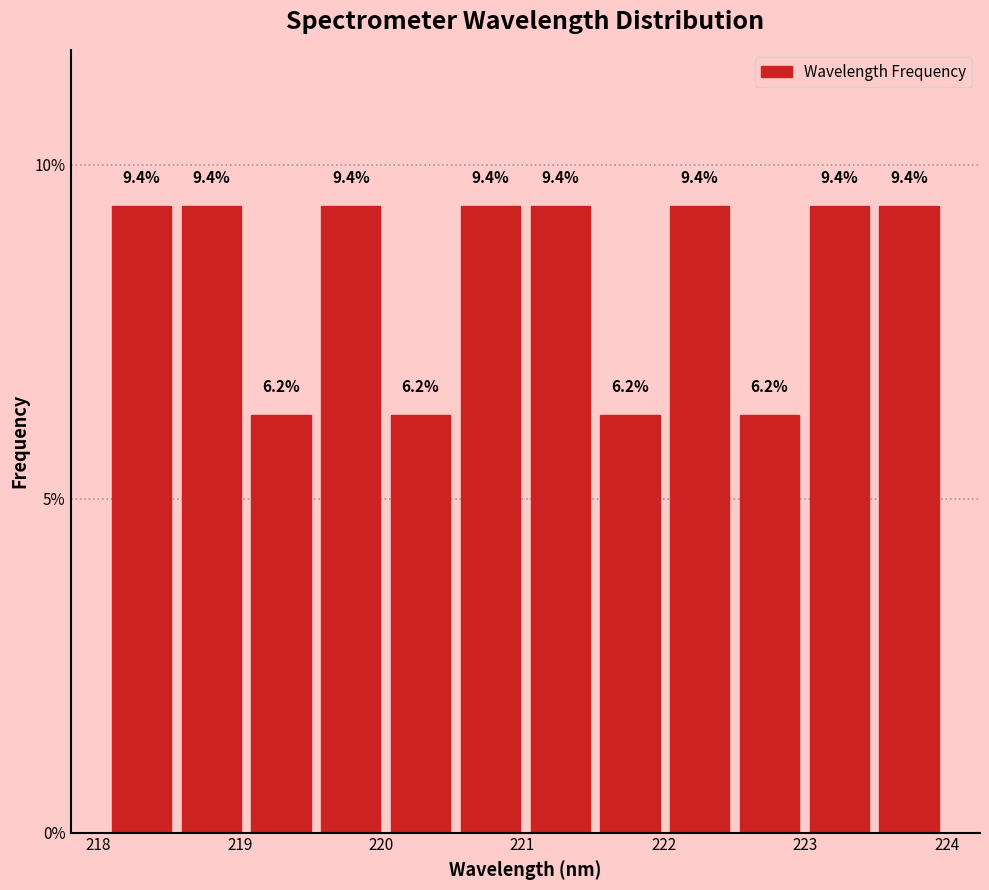

Reading left to right, transcribe this chart: for each bar, give the range it covers on the x-axis and its height. The bar edges are not printed on the chart, so give them approximately, as read against the axis.

218.1 to 218.6: 9.4
218.6 to 219.0: 9.4
219.0 to 219.5: 6.2
219.5 to 220.0: 9.4
220.0 to 220.5: 6.2
220.5 to 221.0: 9.4
221.0 to 221.5: 9.4
221.5 to 222.0: 6.2
222.0 to 222.5: 9.4
222.5 to 223.0: 6.2
223.0 to 223.5: 9.4
223.5 to 224.0: 9.4